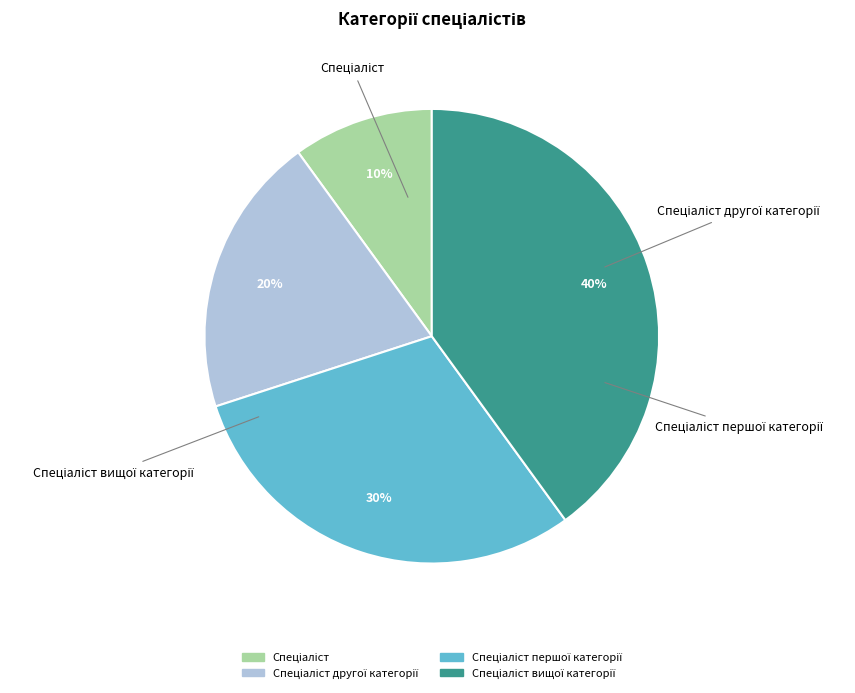

Is there any slice that represents more than half of the pie?

No